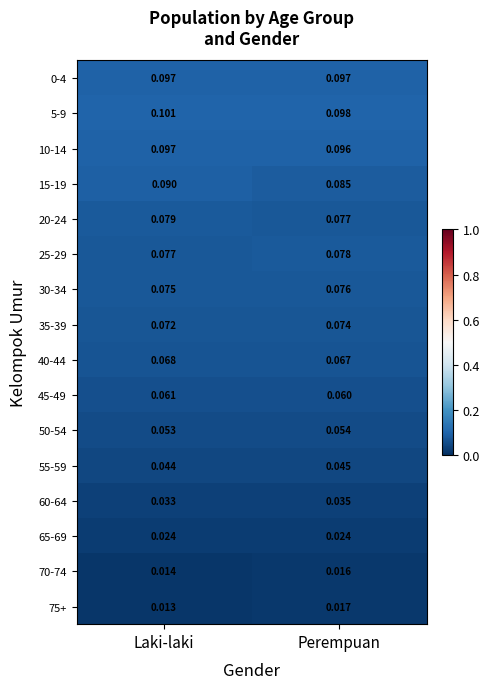

Which label corresponds to the smallest value in the chart?

Laki-laki